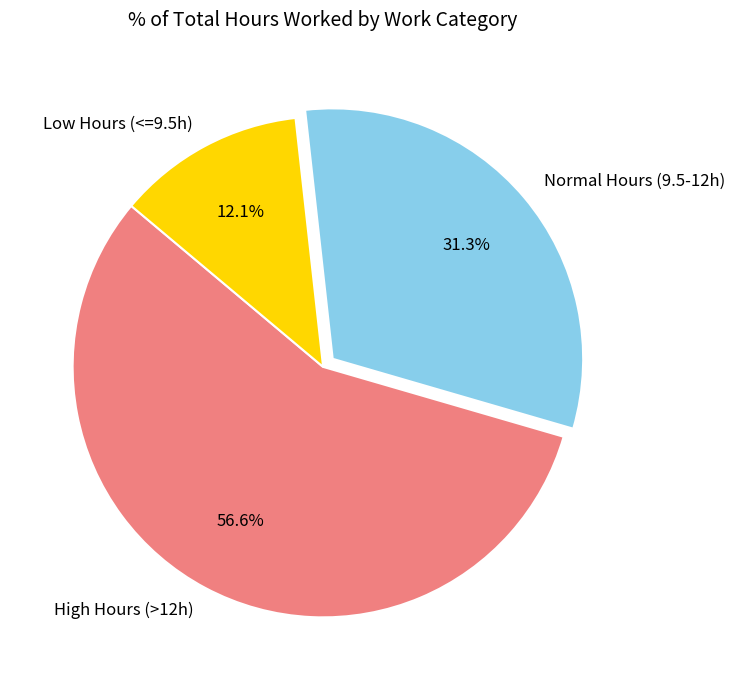

Does High Hours (>12h) represent more than half of the total?

Yes